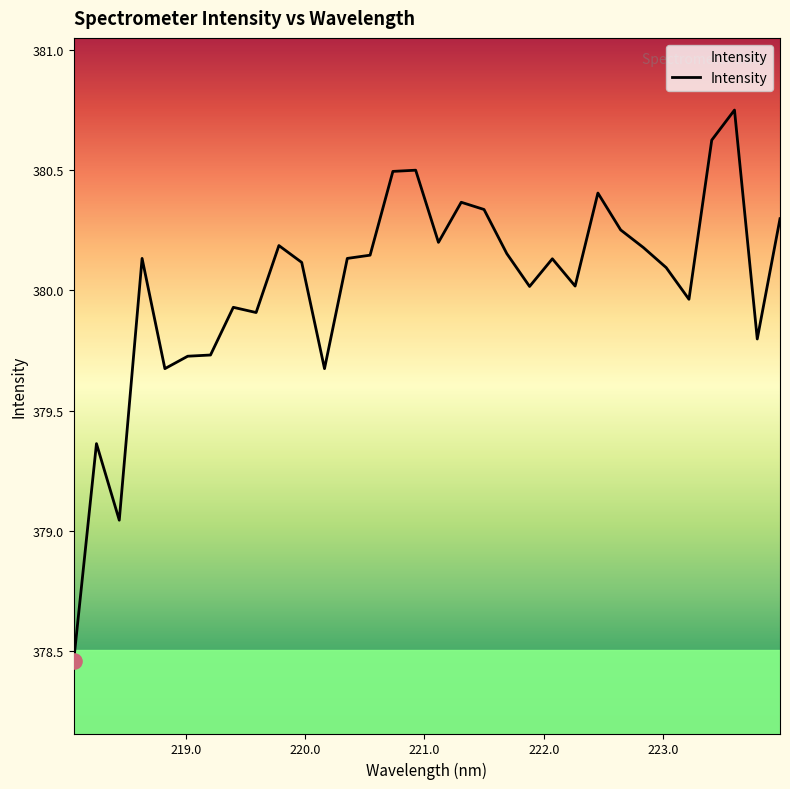

What is the difference between the maximum and minimum values?

2.3